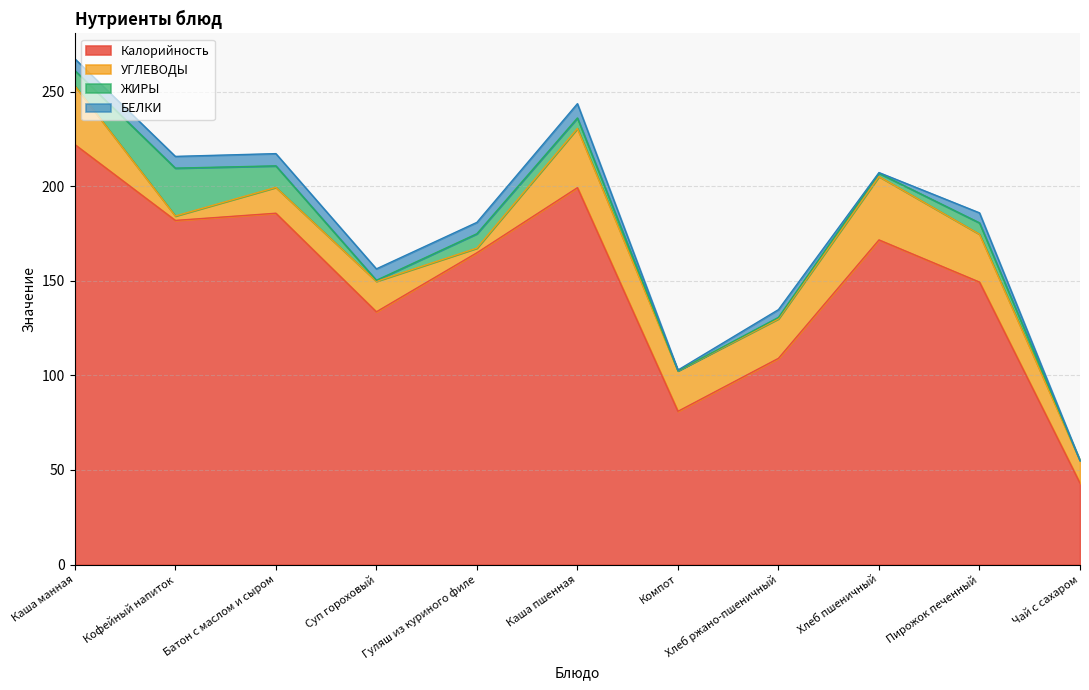

True or false: Калорийность and ЖИРЫ intersect in this chart.

False